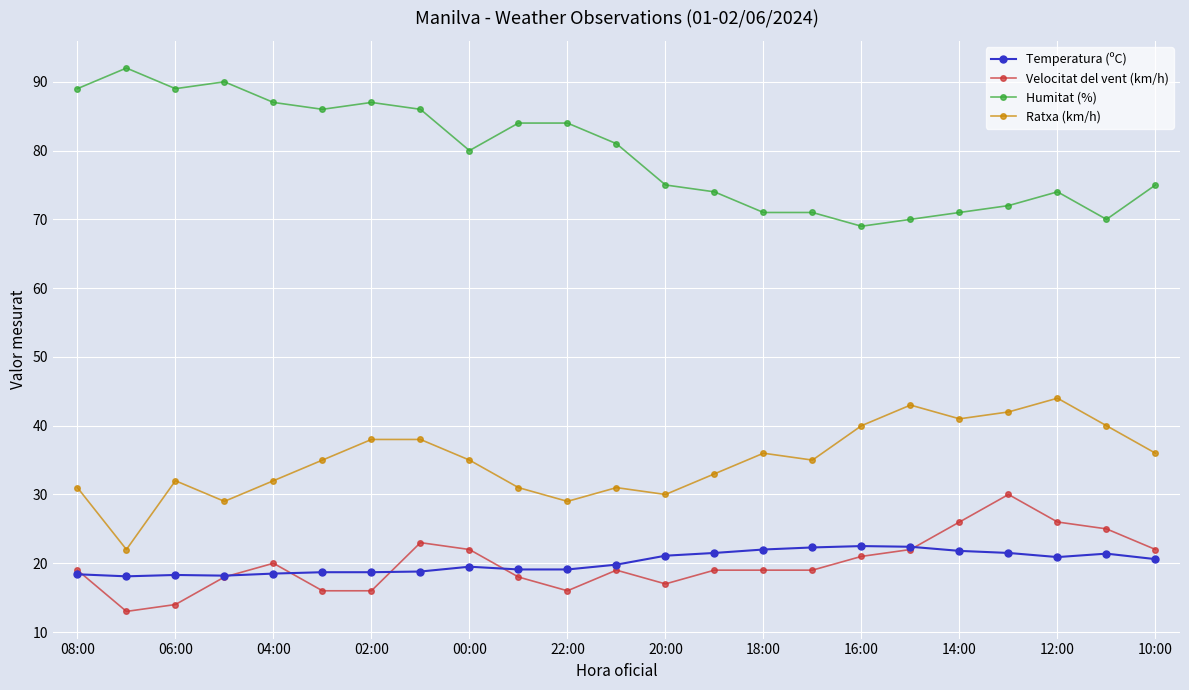

True or false: Ratxa (km/h) and Temperatura (ºC) intersect in this chart.

False